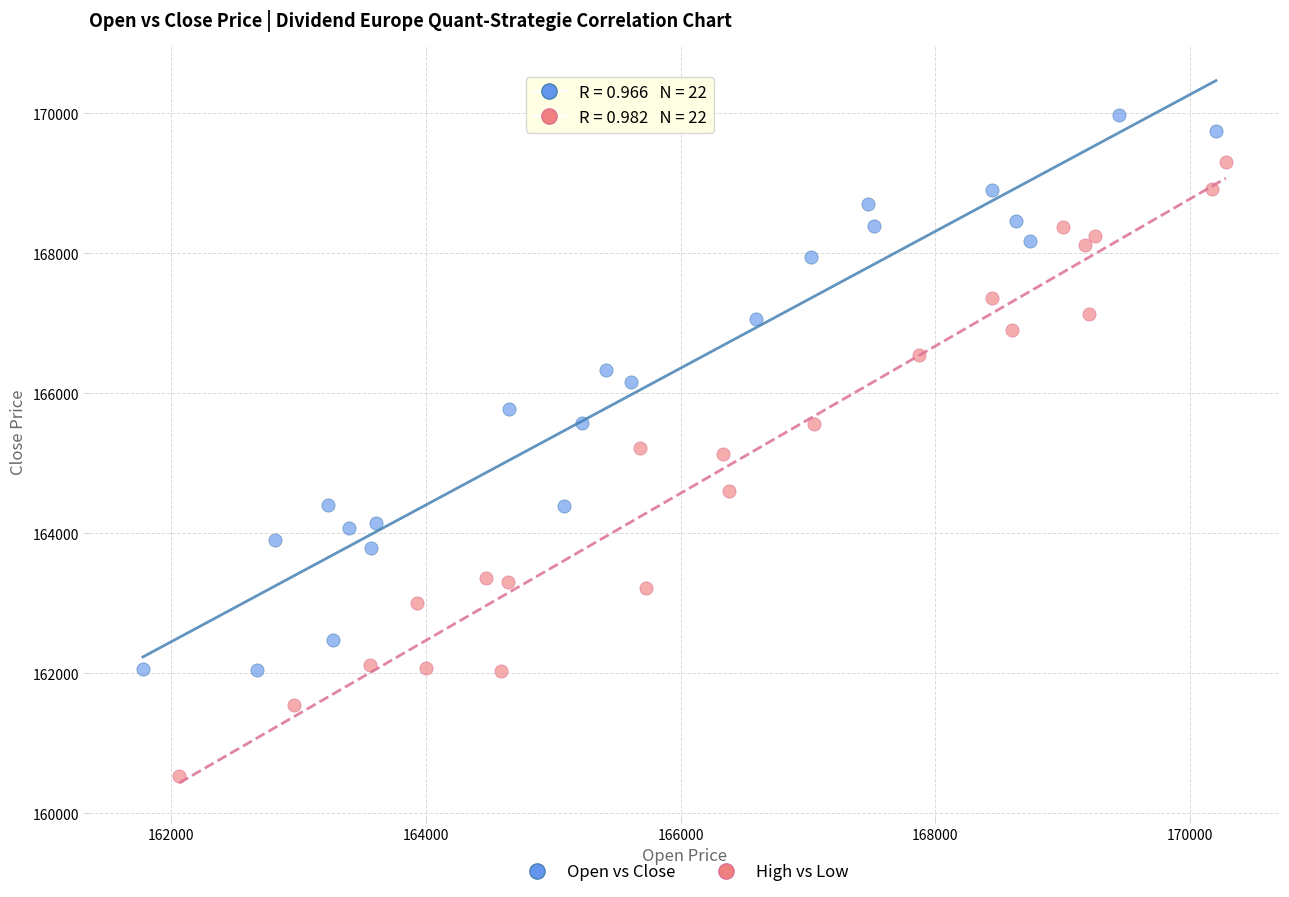

What are all the series names shown in the legend?

Open vs Close, High vs Low